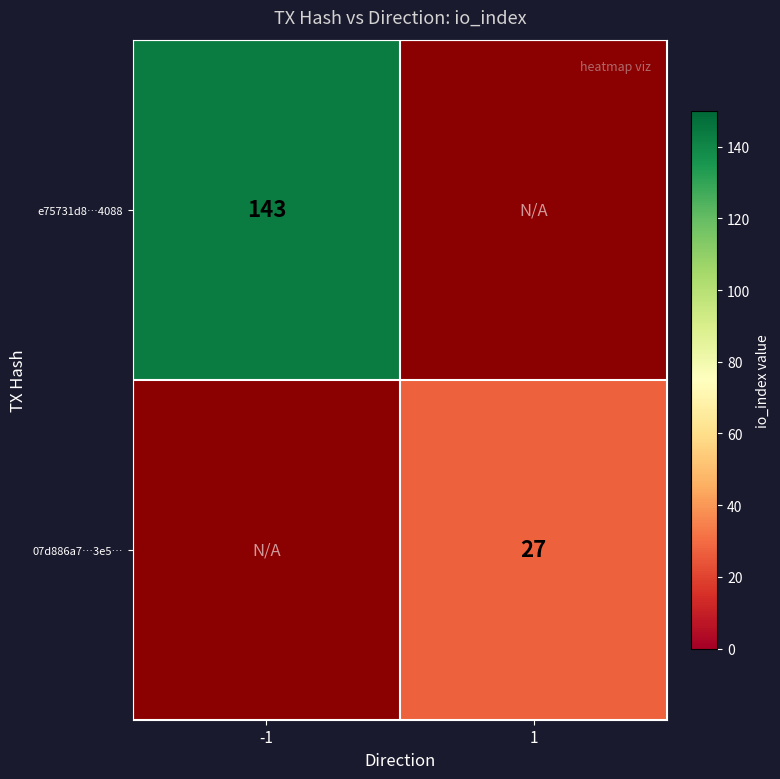

What is the smallest value displayed?

27.0